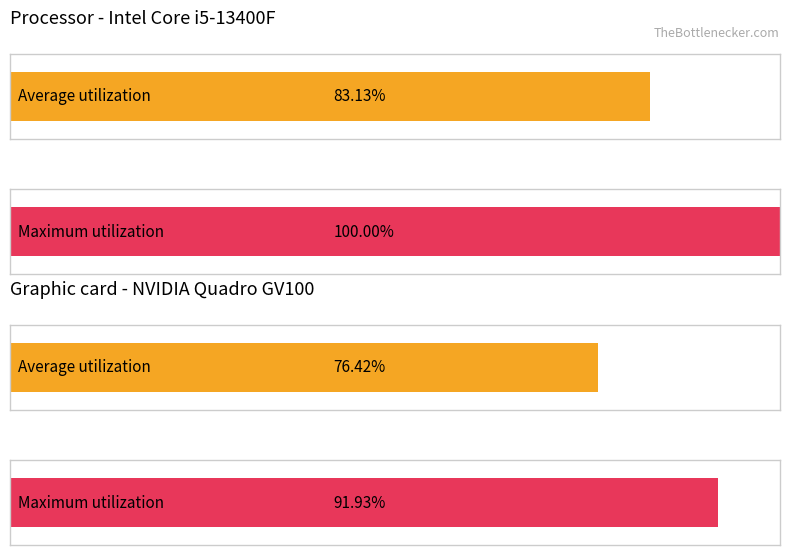

Is the value of Maximum utilization at 0 greater than the value of Average utilization at 32?

No